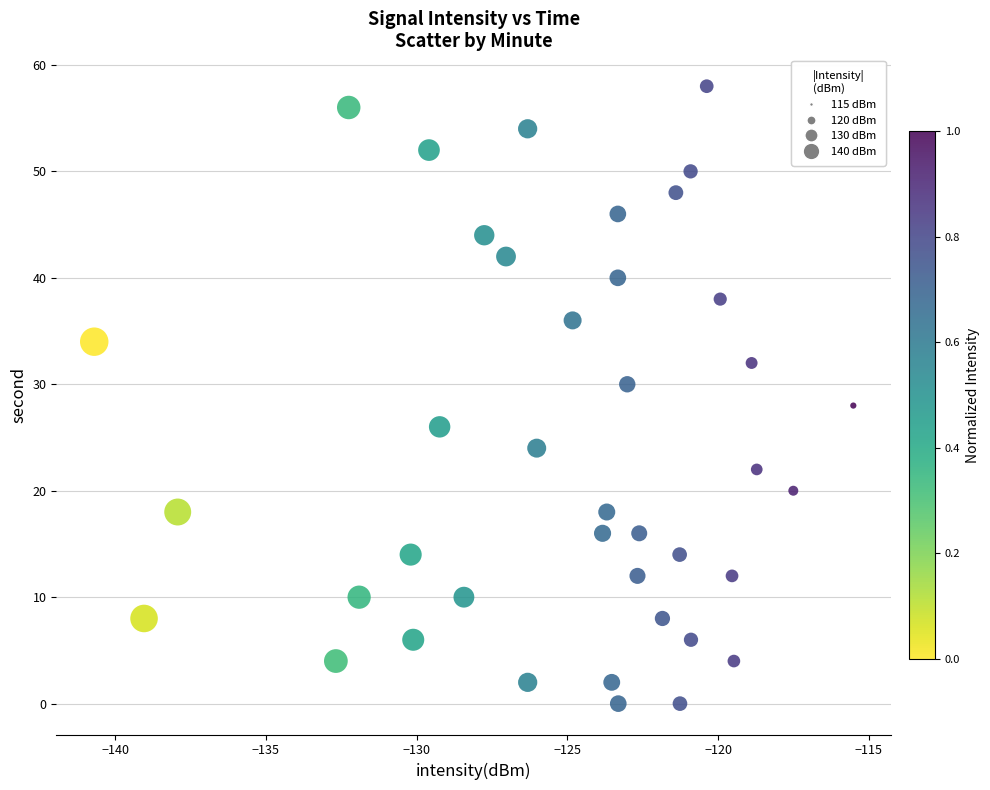

What is the range of Y values (max minus min)?

58